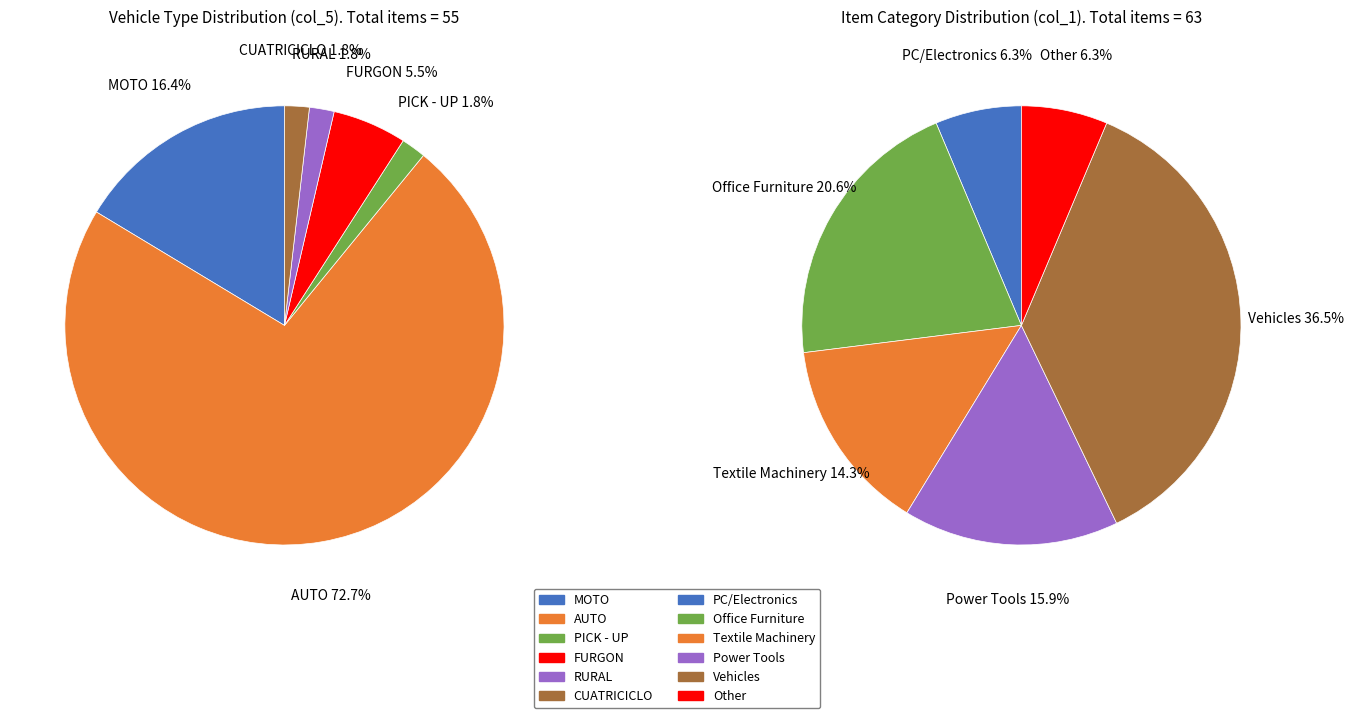

What is the change in value from MOTO to PICK - UP?

-8